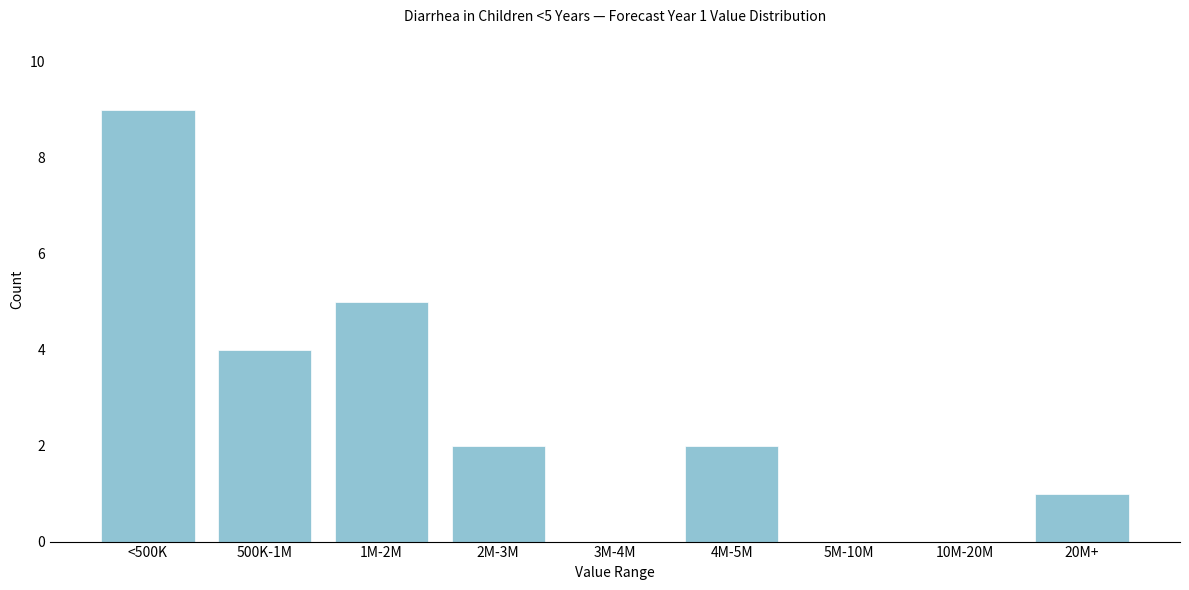

Reading left to right, extract all data points from this chart.

<500K=9	500K-1M=4	1M-2M=5	2M-3M=2	3M-4M=0	4M-5M=2	5M-10M=0	10M-20M=0	20M+=1